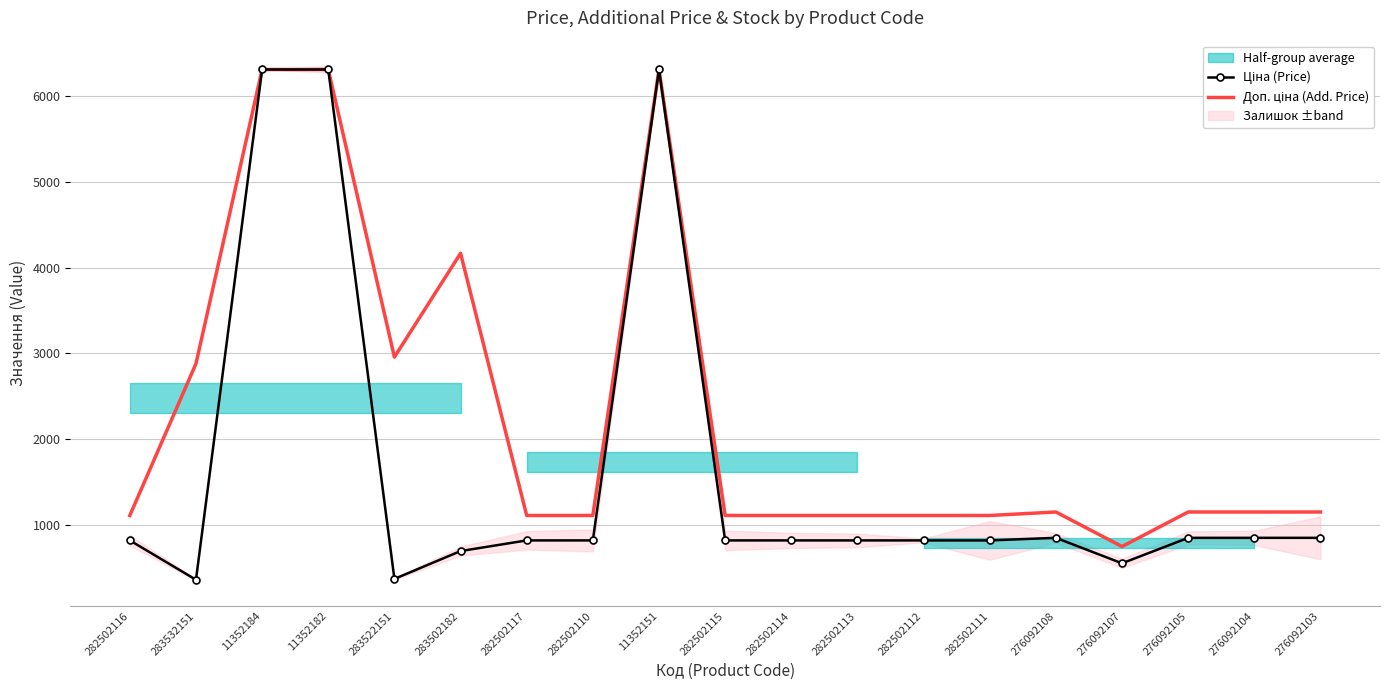

Which has a higher value, 282502117 or 282502114?

282502117